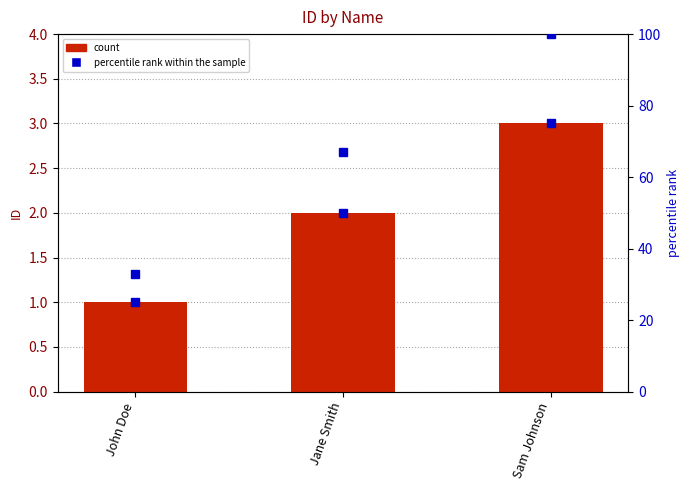

Reading left to right, extract all data points from this chart.

John Doe=1	Jane Smith=2	Sam Johnson=3